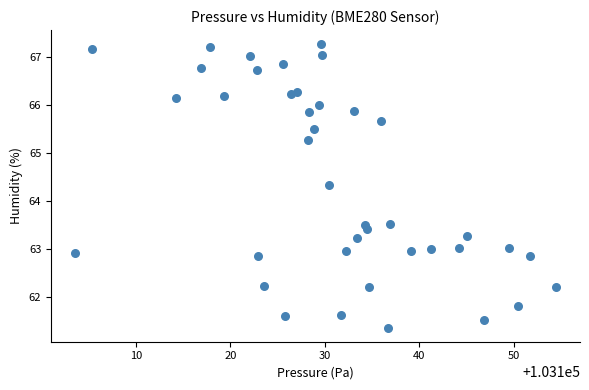

What is the range of Y values (max minus min)?

5.9